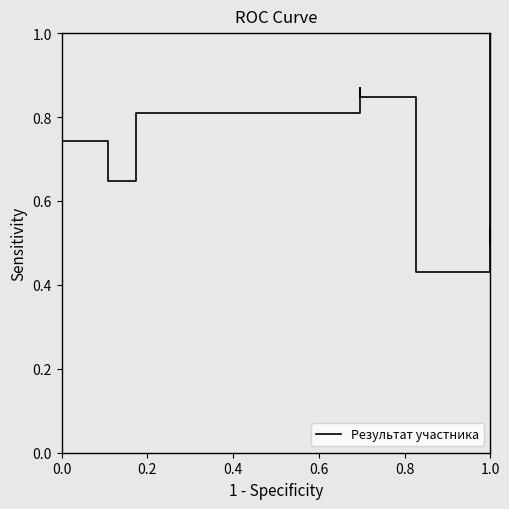

How many series are shown in this chart?

1